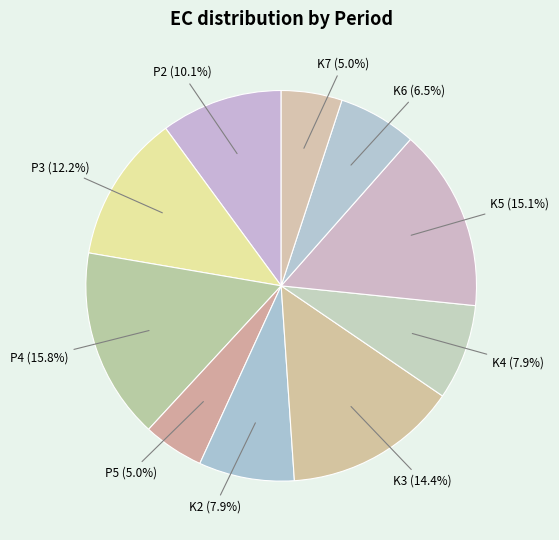

To the nearest percent, what is the difference between the largest and smallest slice percentages?

11%